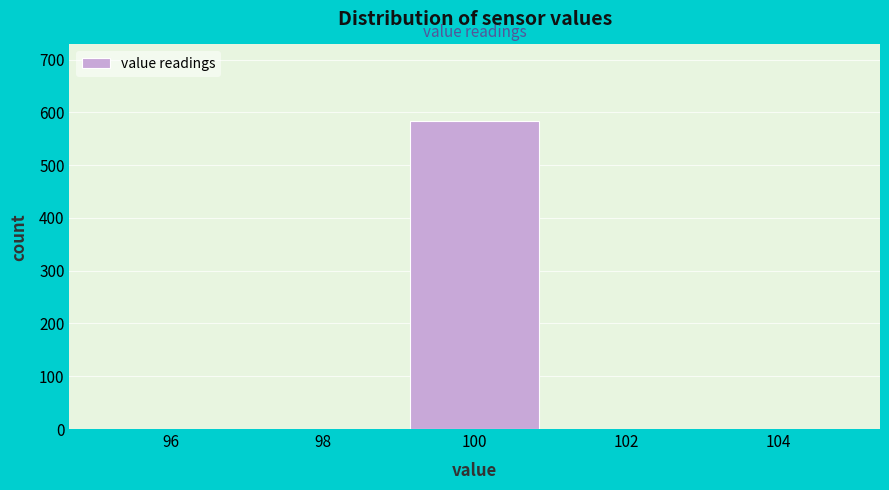

Reading left to right, transcribe all the data shown in this chart.

96=0	98=0	100=583	102=0	104=0